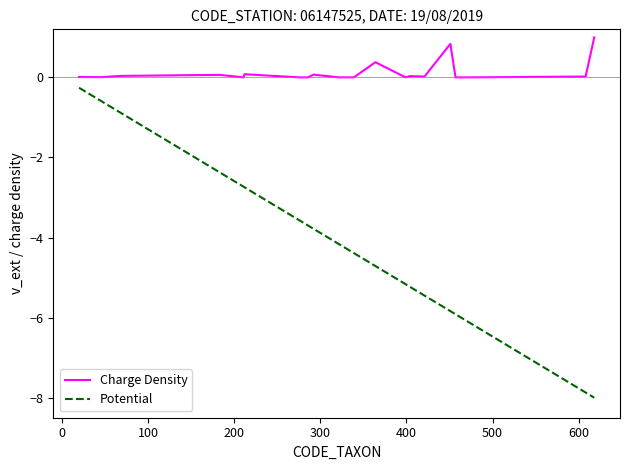

Rank the series by their average value, from lowest to highest.

Potential, Charge Density